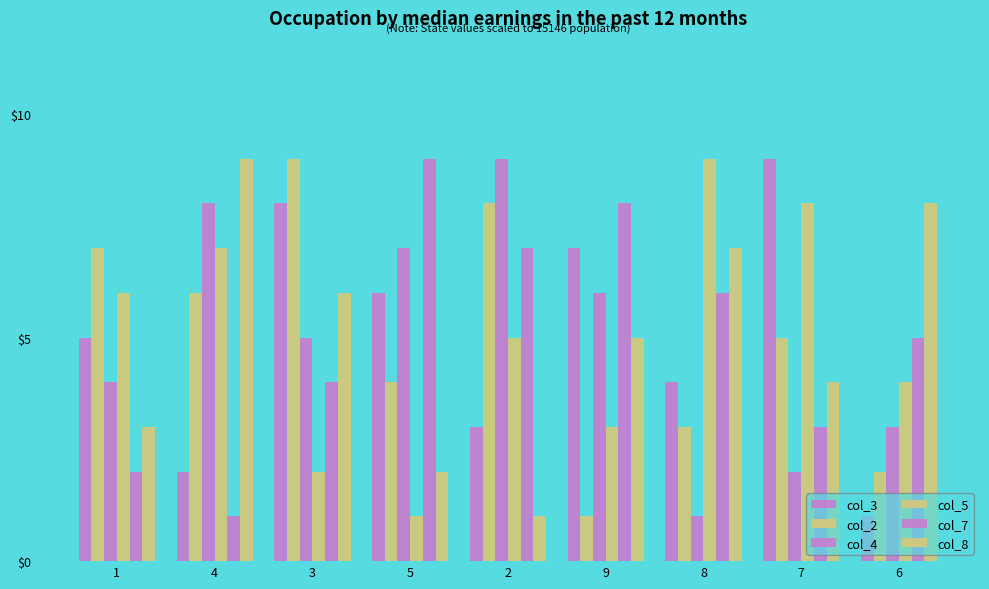

Count the number of categories in the chart.

9